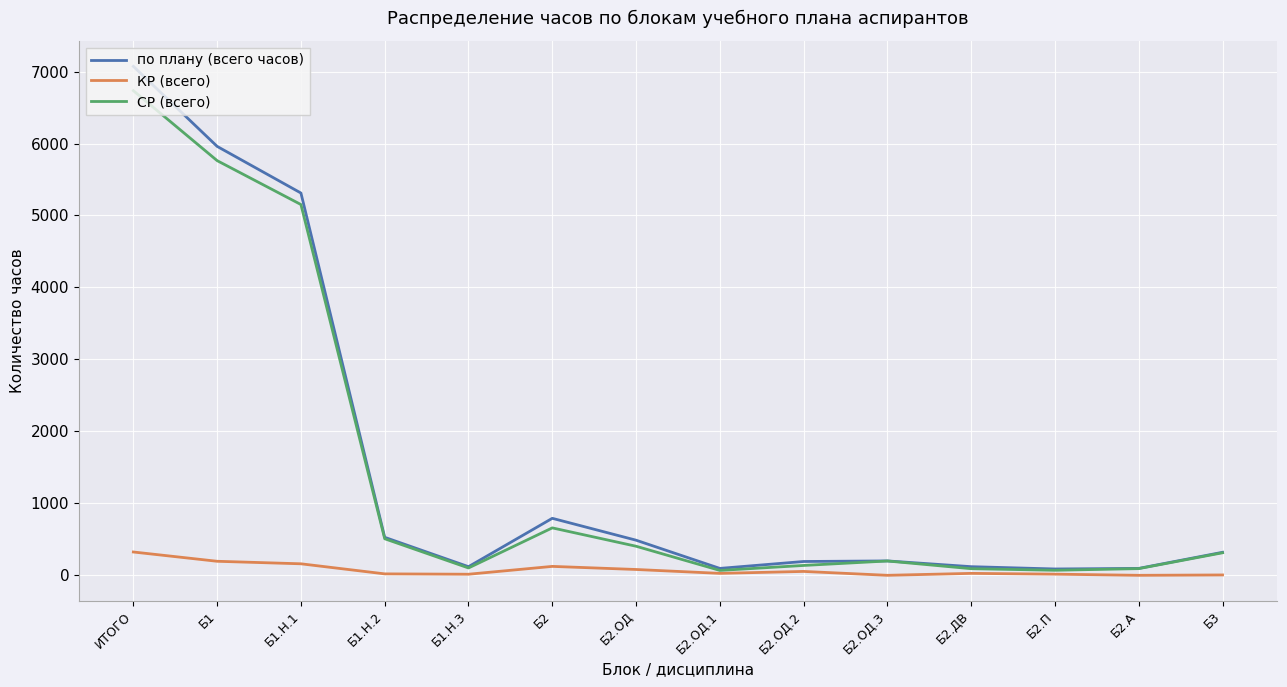

Which series has the largest total across all categories?

по плану (всего часов)